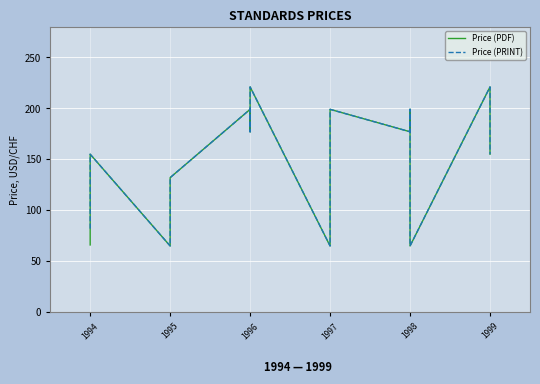

How many data points does each series have?

20